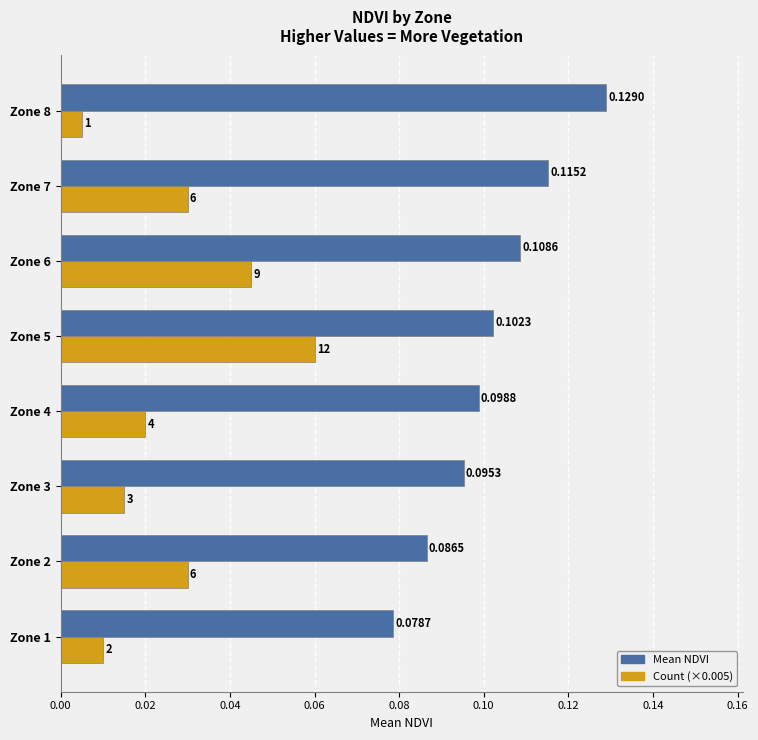

Which label corresponds to the smallest value in the chart?

Zone 8